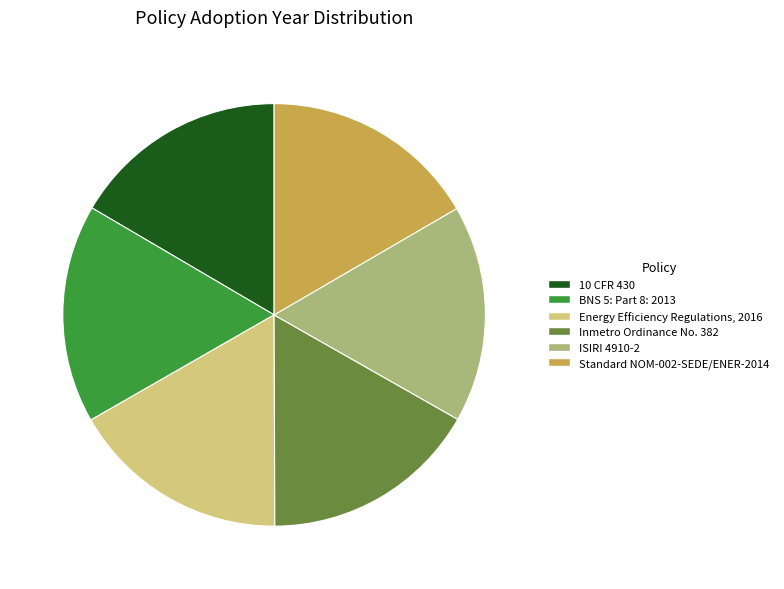

Is there a majority slice in this chart?

No